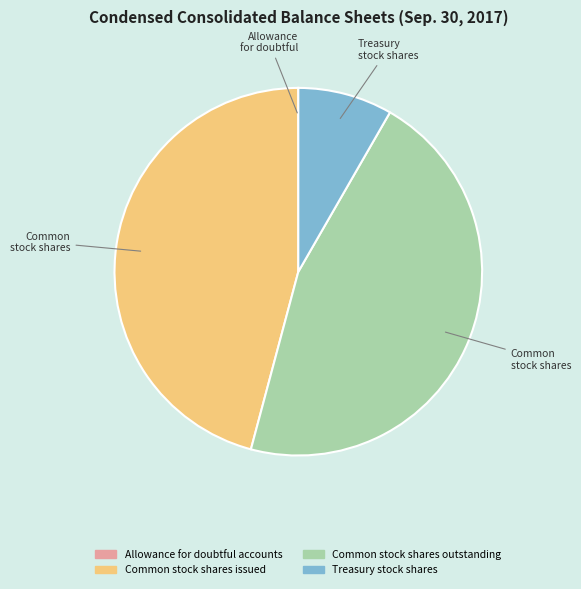

Is the sum of Common stock shares outstanding and Treasury stock shares greater than half?

Yes